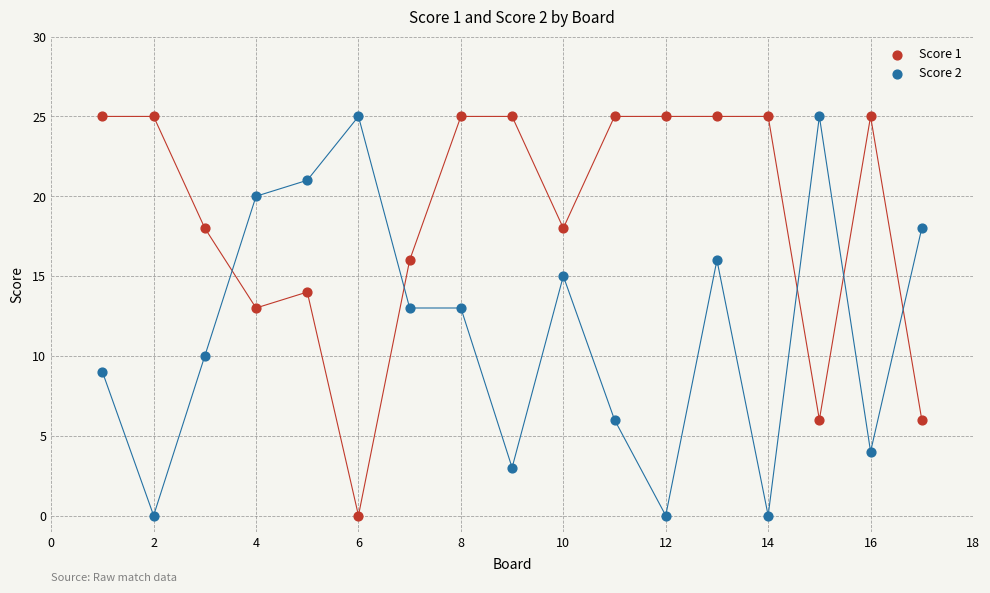

Across all data points, what is the range of Y values (max minus min)?

25